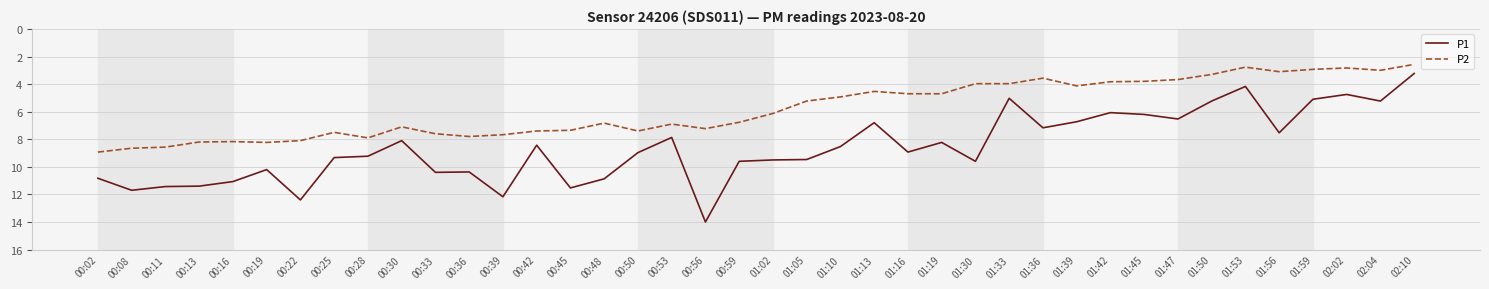

At which category does the chart reach its peak across all series?

00:56